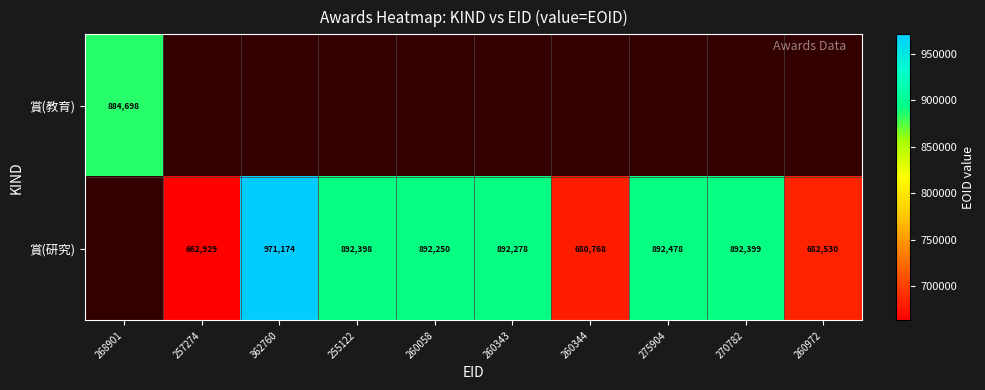

What is the sum of the 賞(研究) values at 260344 and 257274?

1343697